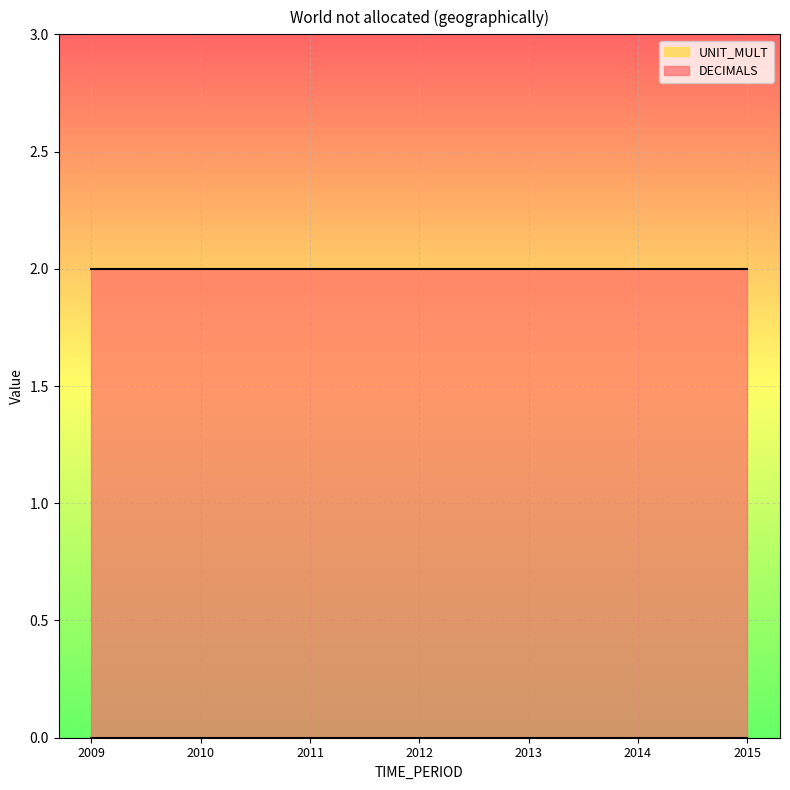

What is the minimum value for DECIMALS?

2